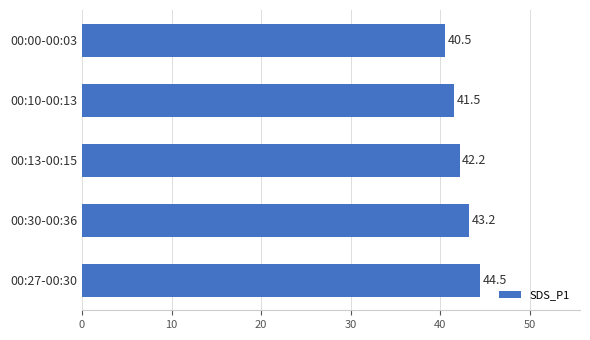

What is the ratio of the value at 00:27-00:30 to the value at 00:30-00:36?

1.0